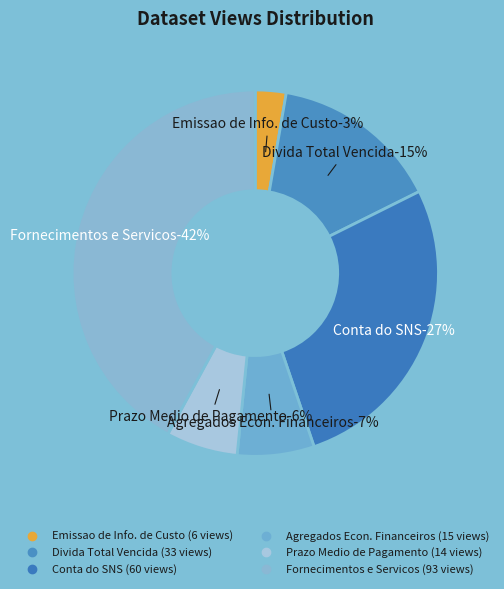

What percentage do Fornecimentos e Servicos Externos and Divida Total Vencida e Pagamentos together represent?

57.0%